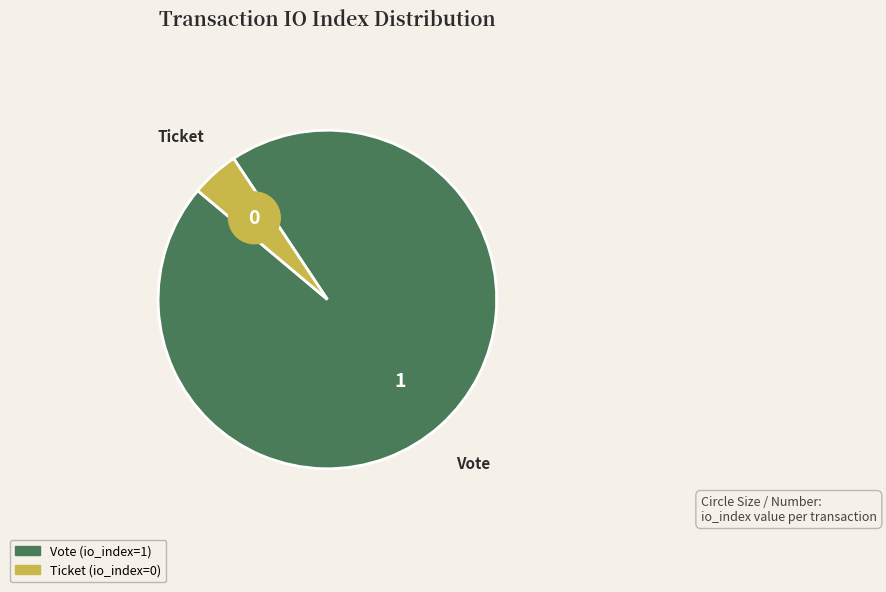

Rank the categories by value from highest to lowest.

Vote, Ticket